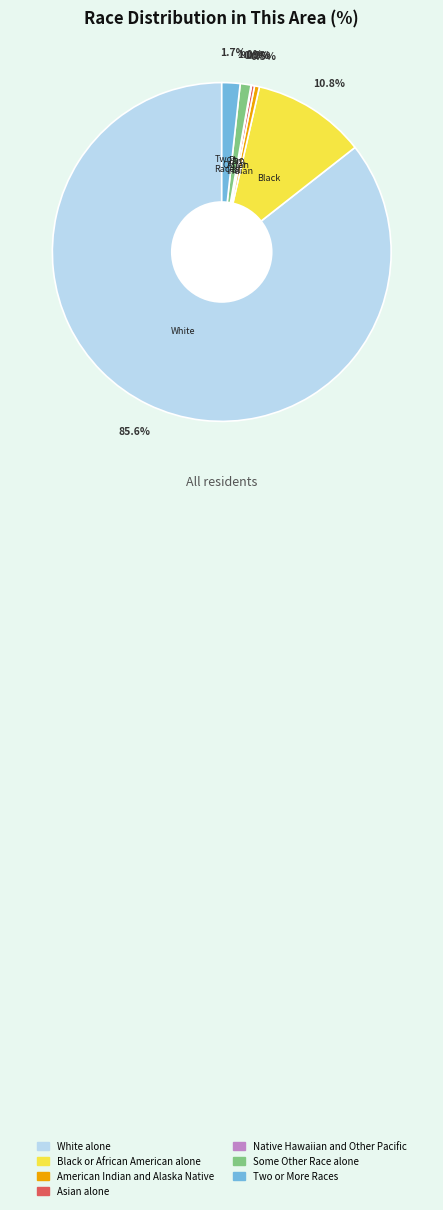

Approximately how many times larger is the value at White alone compared to American Indian and Alaska Native?

183.0